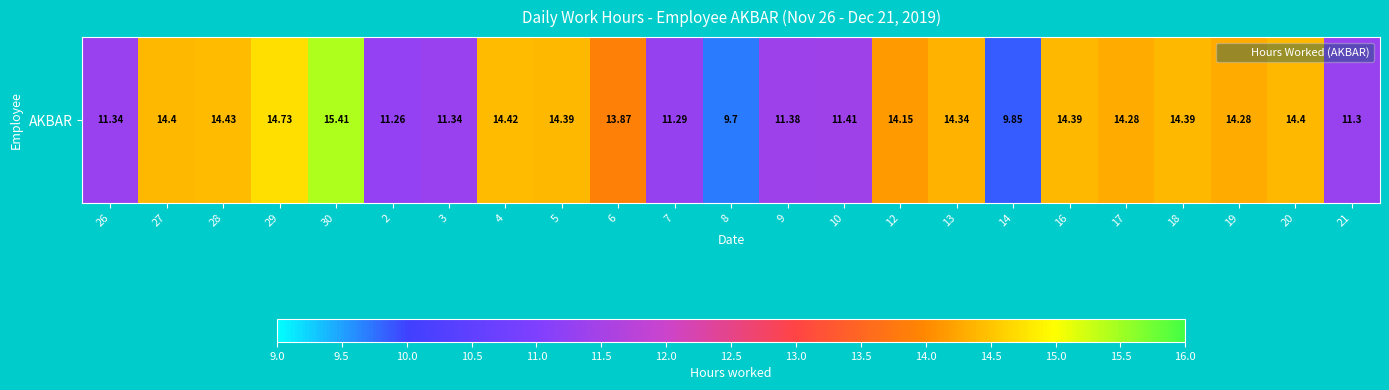

At which category does the chart reach its minimum across all series?

8